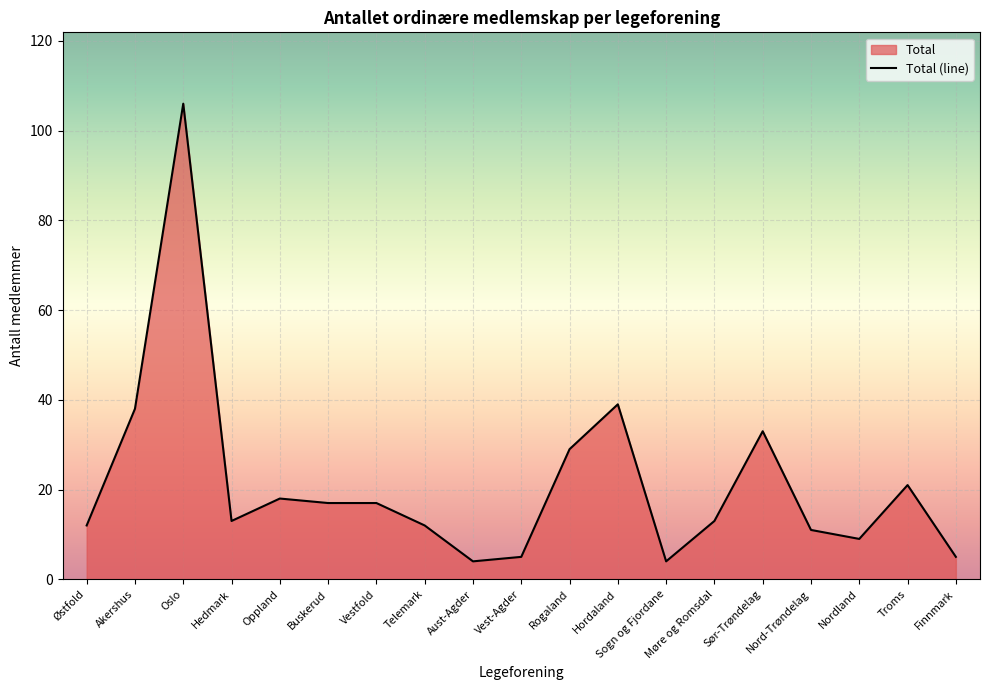

Reading left to right, transcribe all the data shown in this chart.

Østfold=12	Akershus=38	Oslo=106	Hedmark=13	Oppland=18	Buskerud=17	Vestfold=17	Telemark=12	Aust-Agder=4	Vest-Agder=5	Rogaland=29	Hordaland=39	Sogn og Fjordane=4	Møre og Romsdal=13	Sør-Trøndelag=33	Nord-Trøndelag=11	Nordland=9	Troms=21	Finnmark=5